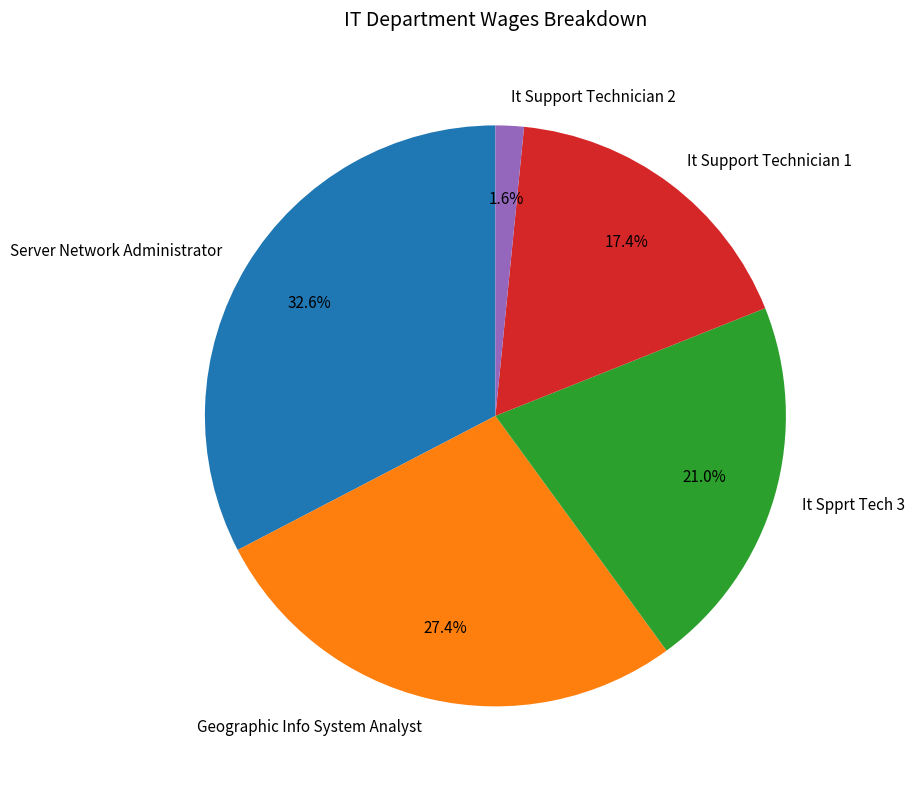

Rank the categories by value from lowest to highest.

It Support Technician 2, It Support Technician 1, It Spprt Tech 3, Geographic Info System Analyst, Server Network Administrator